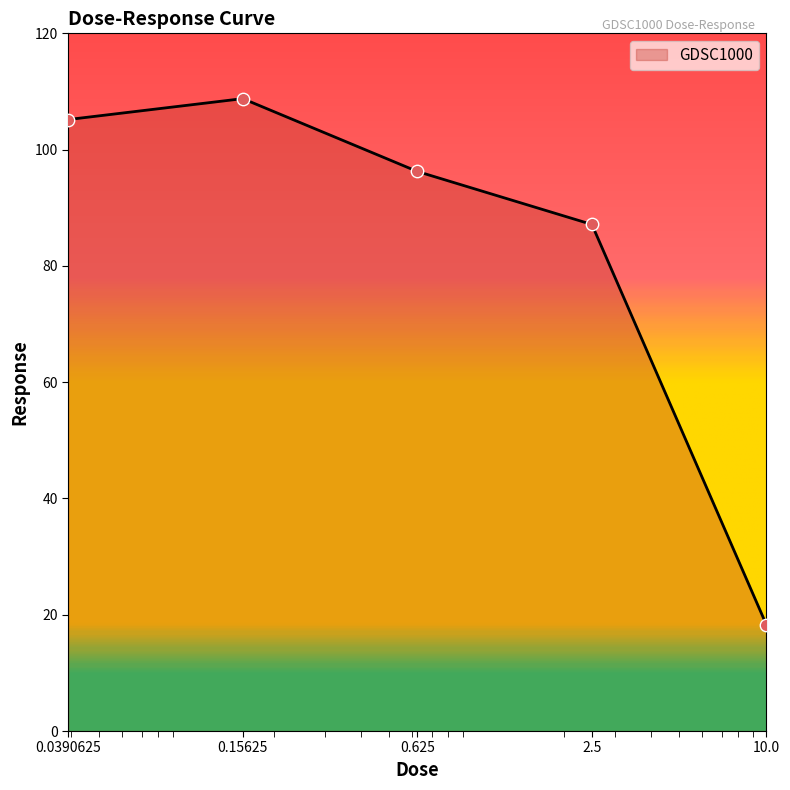

What is the average value?

83.1